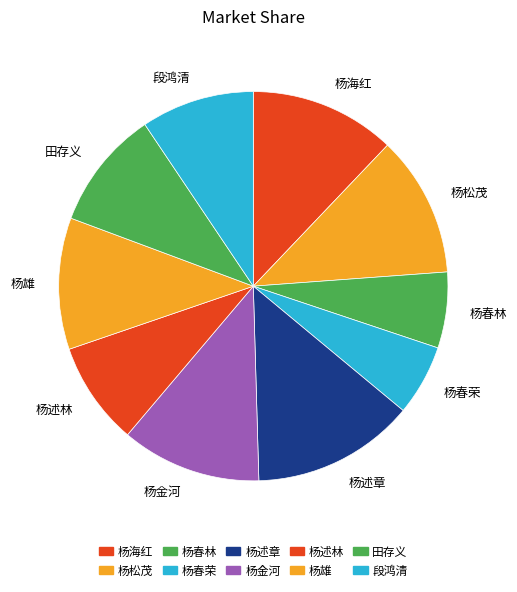

Is the sum of 田存义 and 杨春荣 greater than half?

No